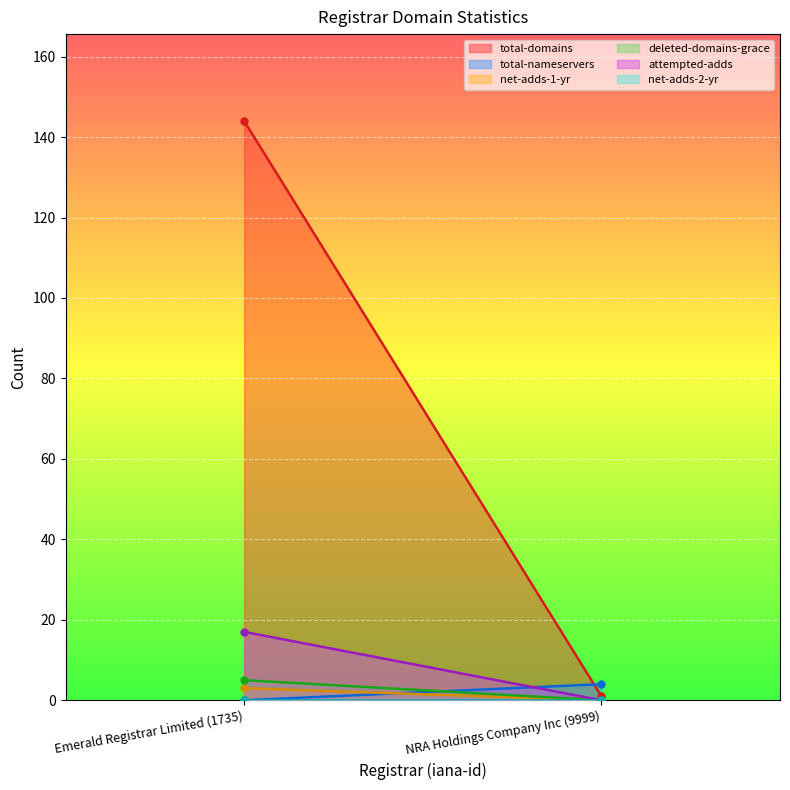

Between Emerald Registrar Limited (1735) and NRA Holdings Company Inc (9999), which is larger?

Emerald Registrar Limited (1735)